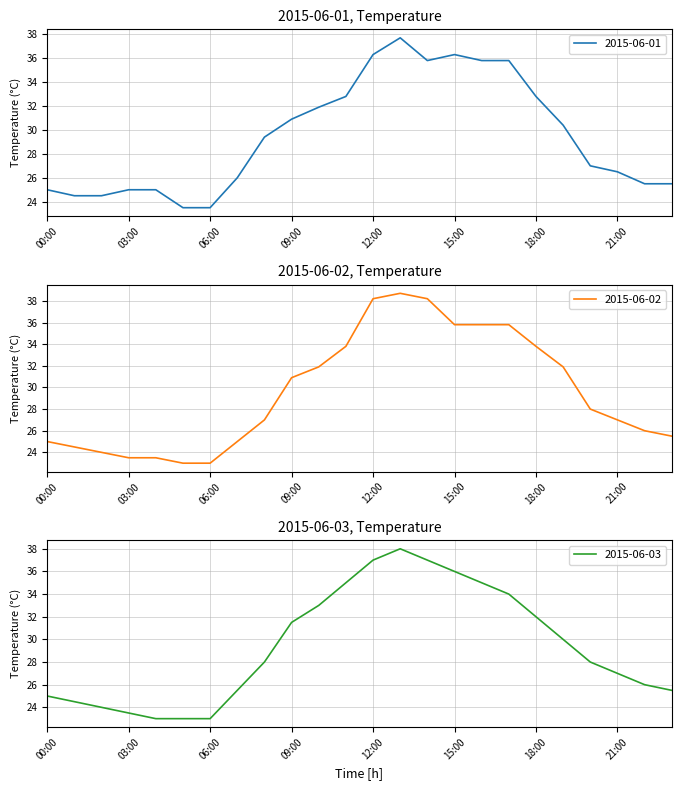

Between 01:00 and 20:00, which series saw the biggest shift?

2015-06-02